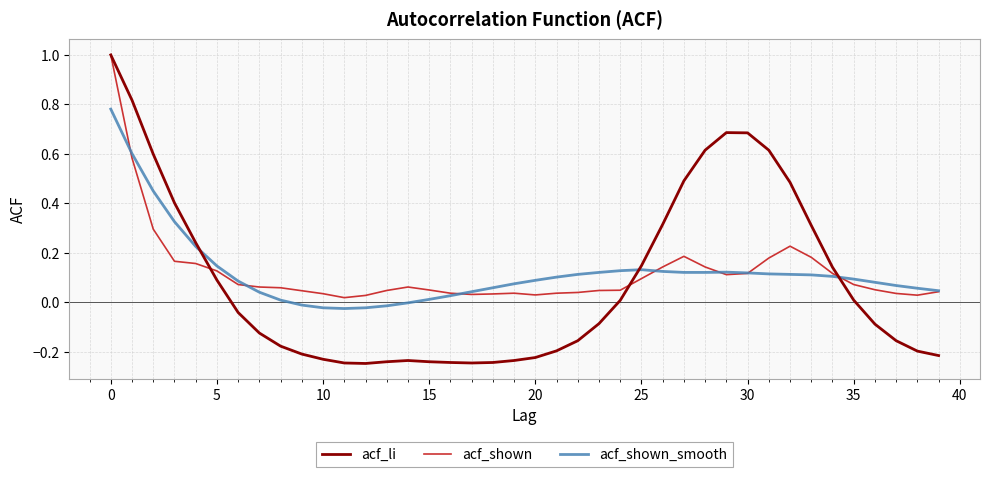

What is the sum of all acf_shown_smooth values?

4.9